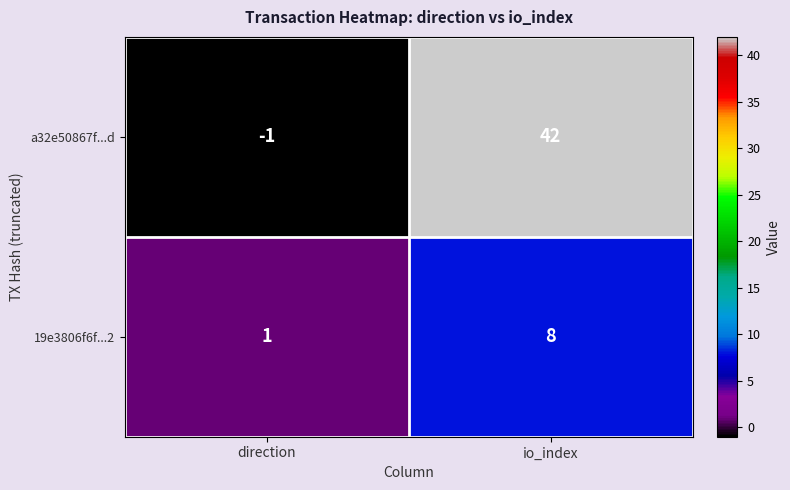

At which category is the sum across all series the highest?

io_index